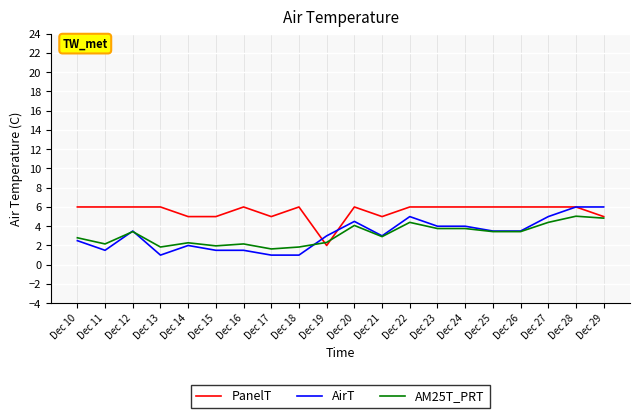

What is the maximum value shown in the chart?

6.0